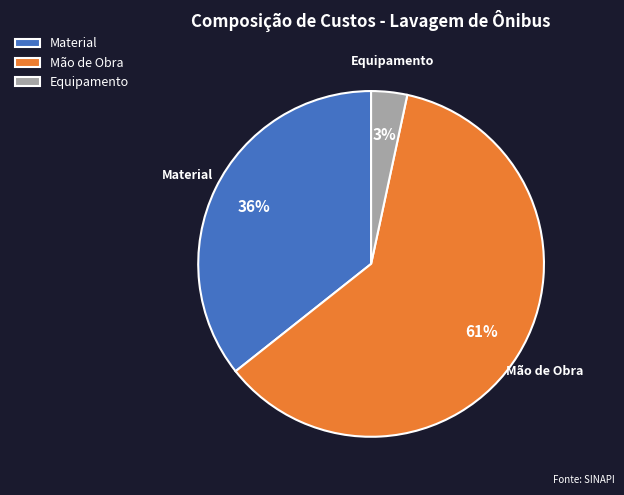

Which slice is the smallest?

Equipamento